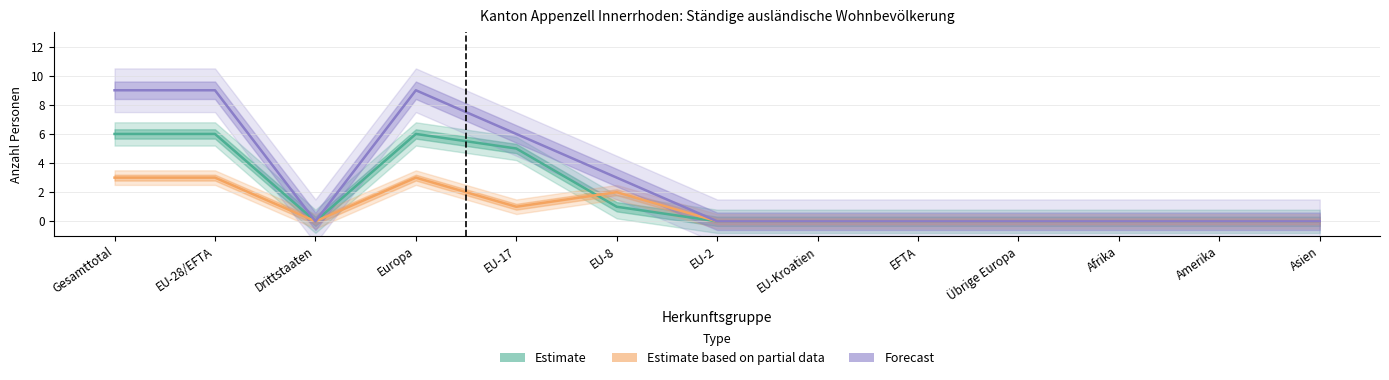

What is the difference between the maximum and minimum values in the Estimate series?

6